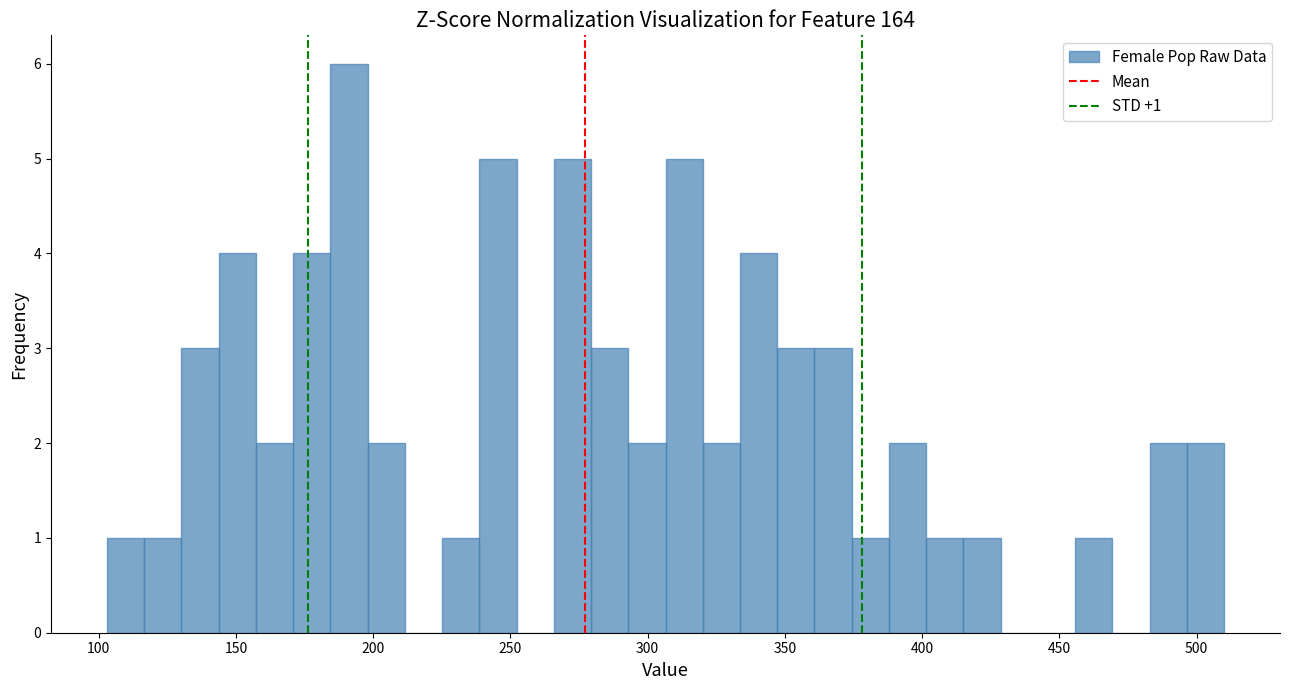

Around what value on the x-axis is the tallest bar? Give the approximate position of its centre, as read against the axis.

190